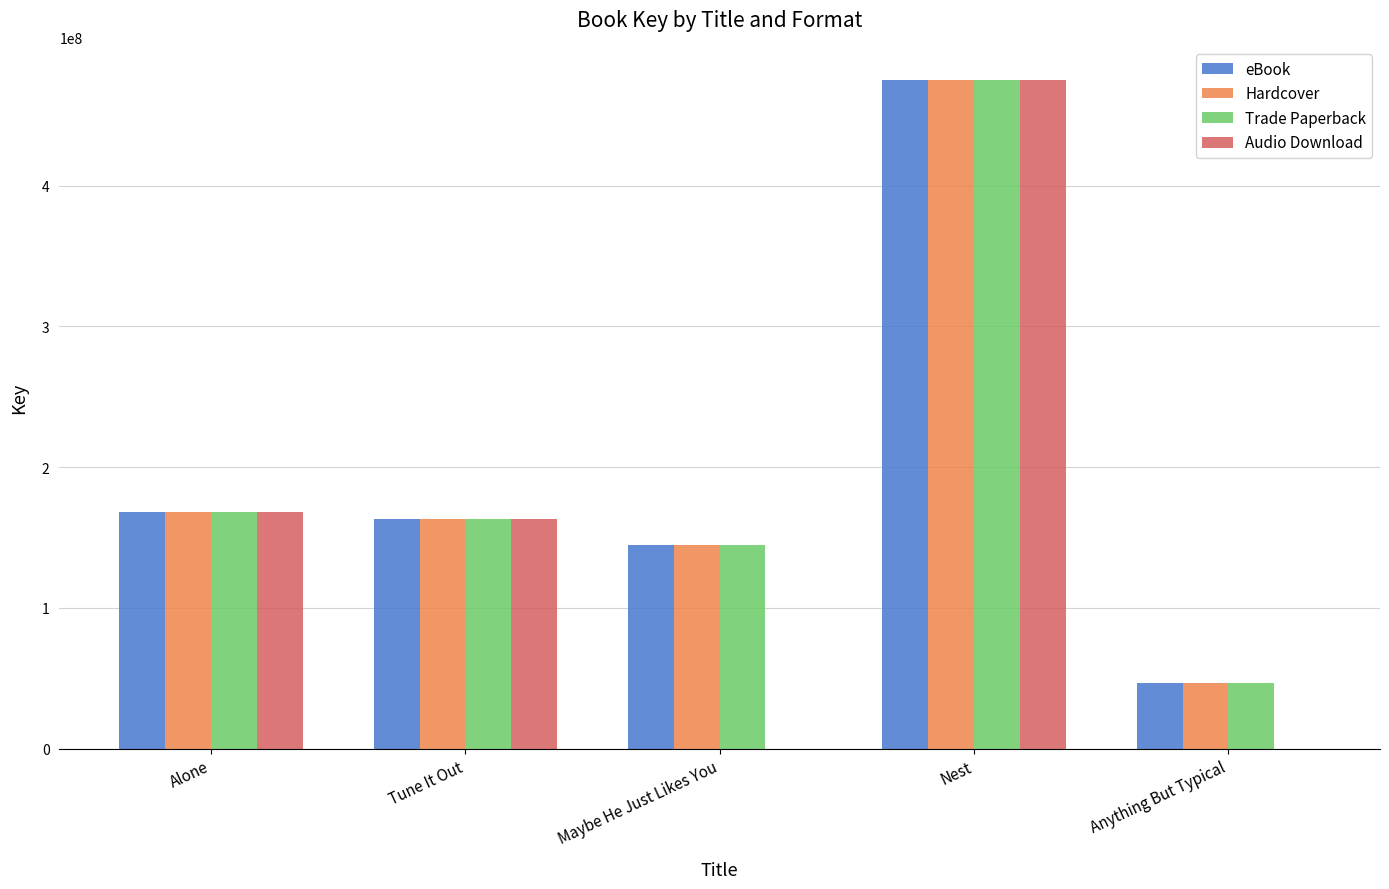

True or false: Audio Download has a value of 259403709 at Alone.

False